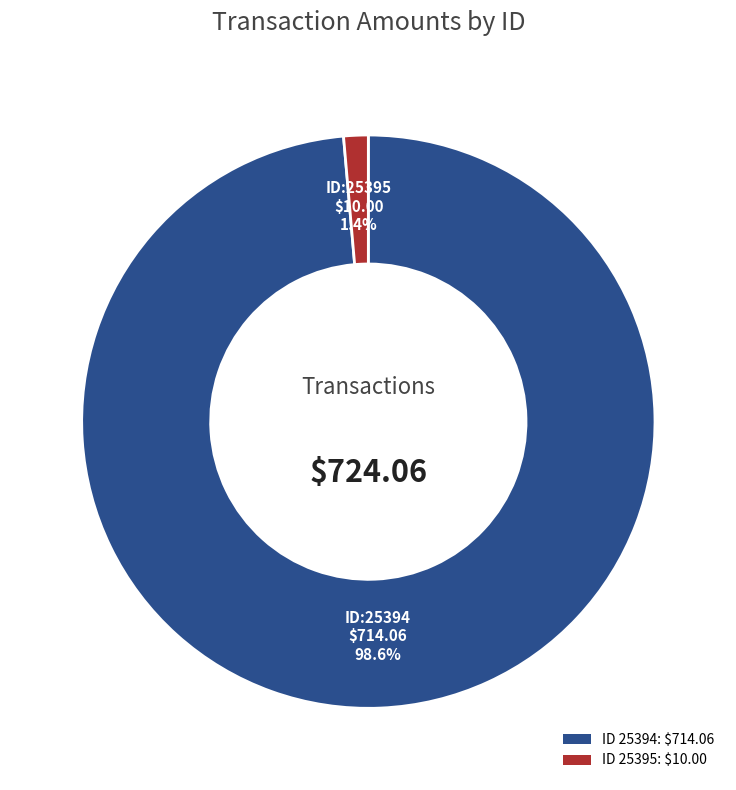

Does ID 25395: $10.00 account for over 50% of the chart?

No